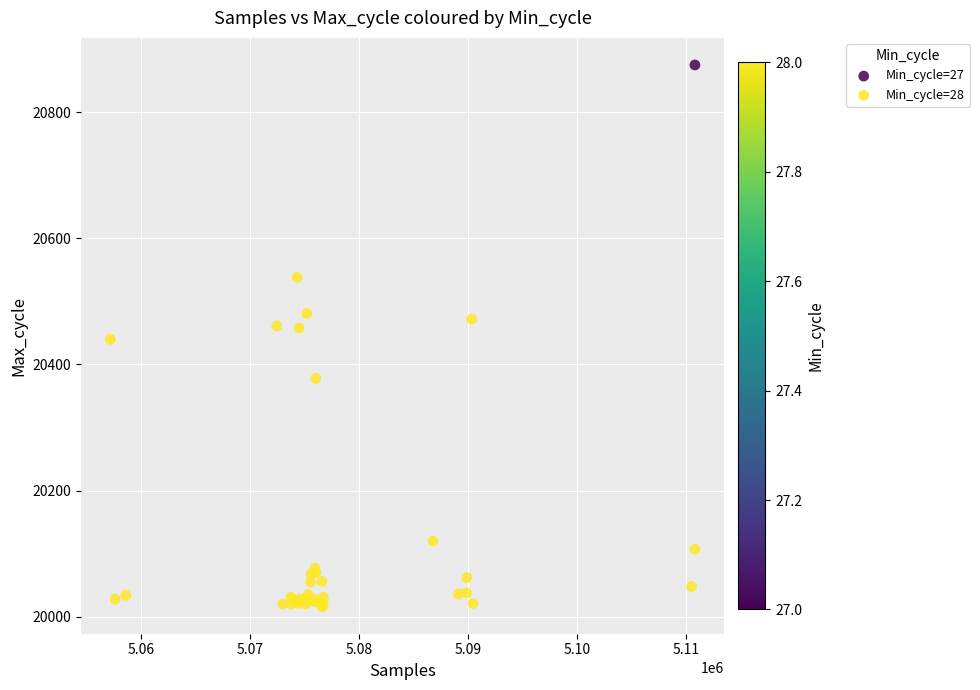

What are all the series names shown in the legend?

Min_cycle=27, Min_cycle=28